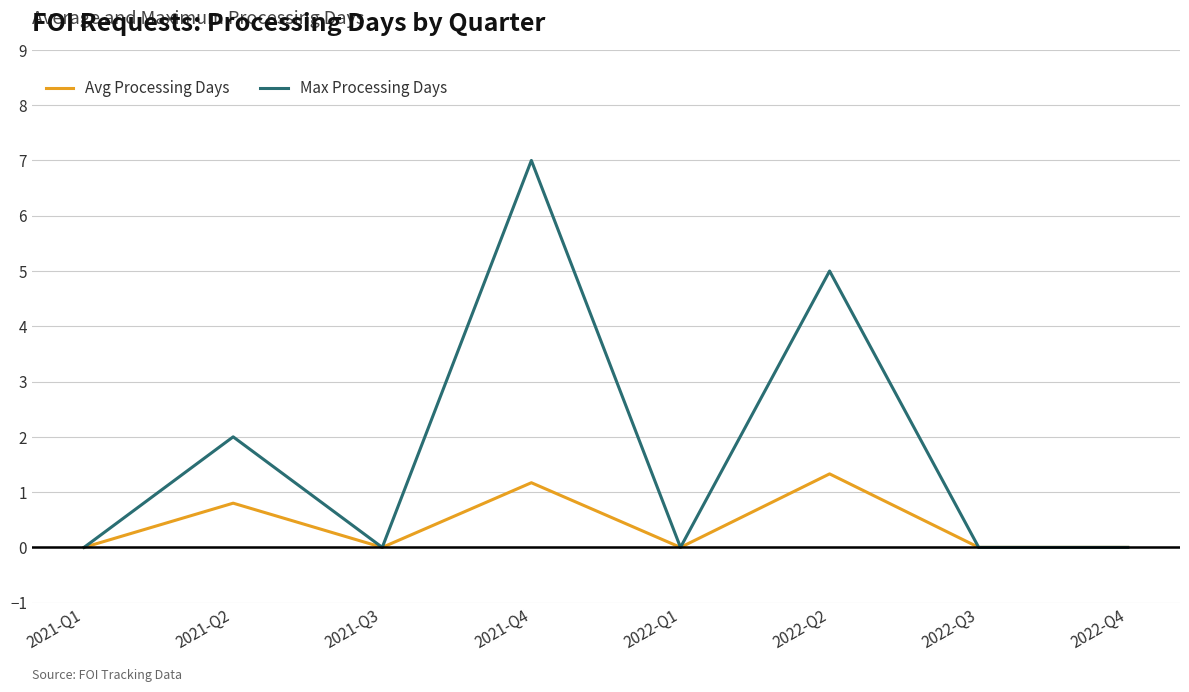

At how many categories does at least one series exceed 4?

2